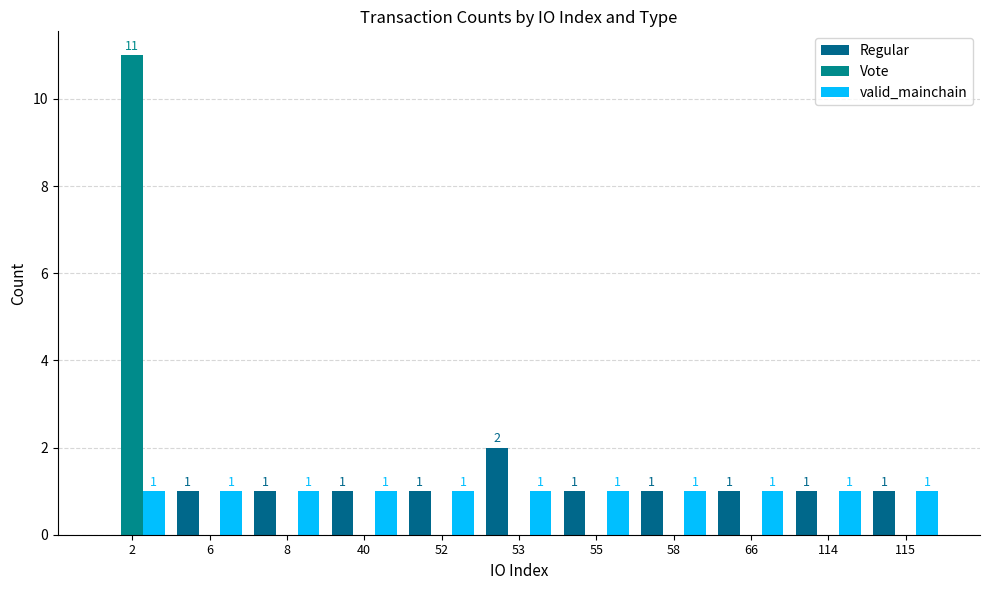

What is the maximum value for valid_mainchain?

1